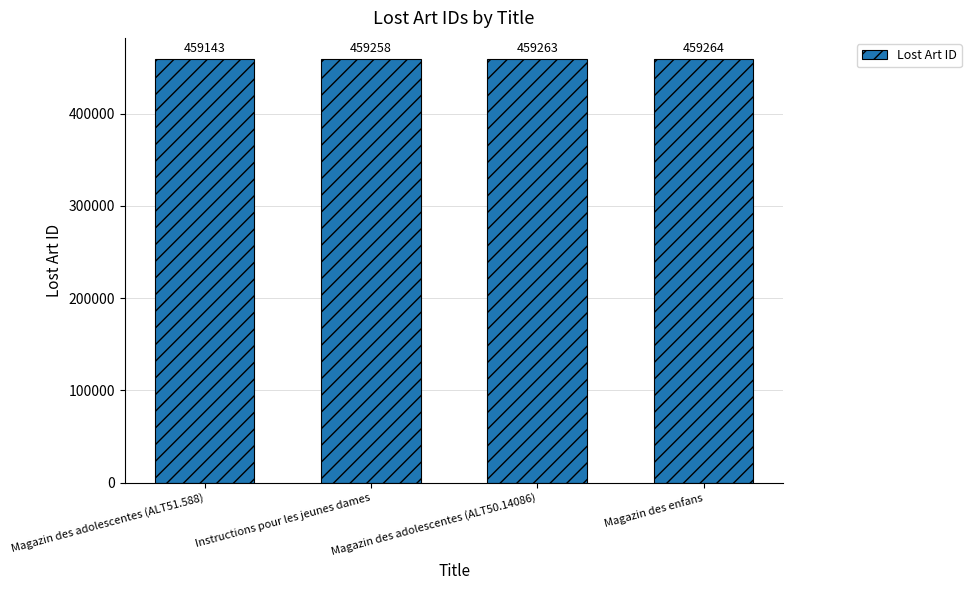

Is it true that the value at Magazin des adolescentes (ALT51.588) is 103884?

False